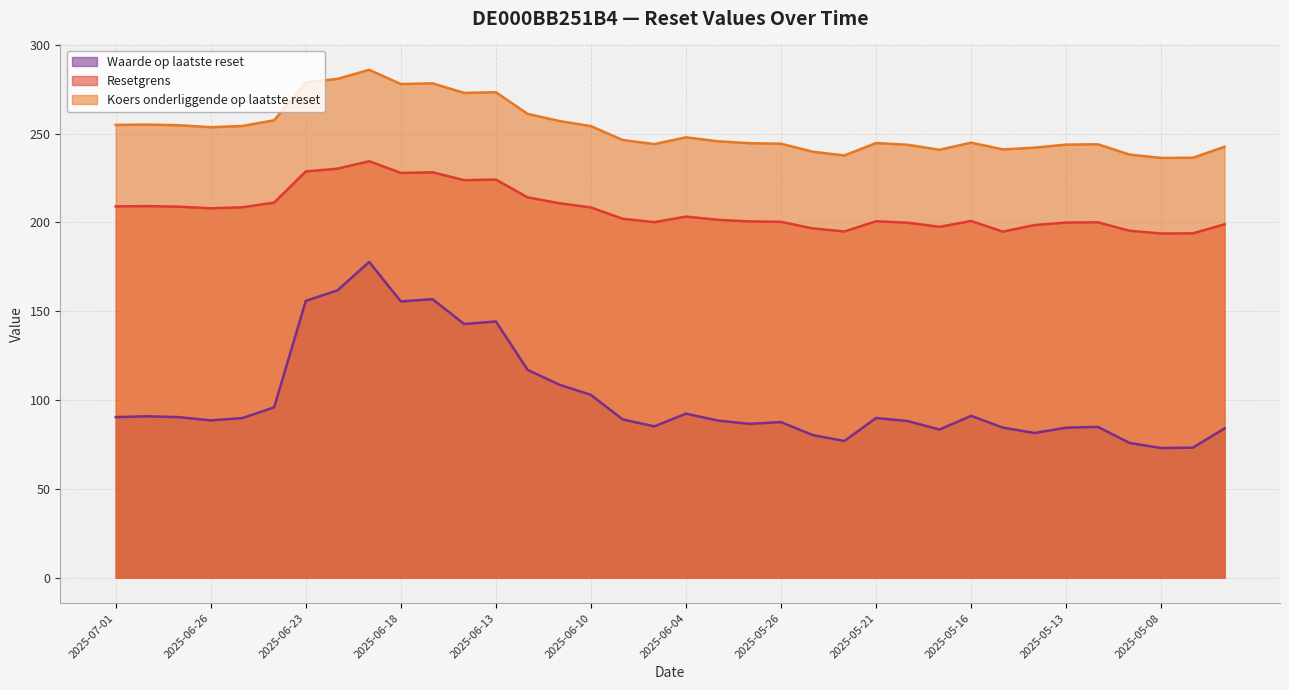

What are all the series names shown in the legend?

Waarde op laatste reset, Resetgrens, Koers onderliggende op laatste reset